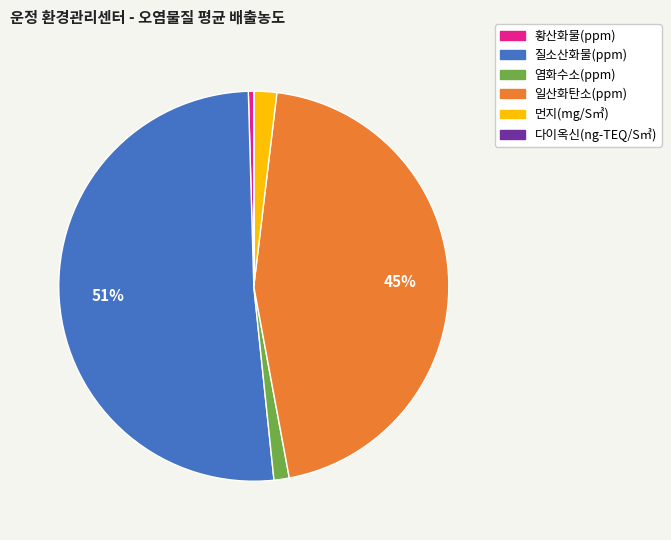

Does any single category account for the majority?

Yes